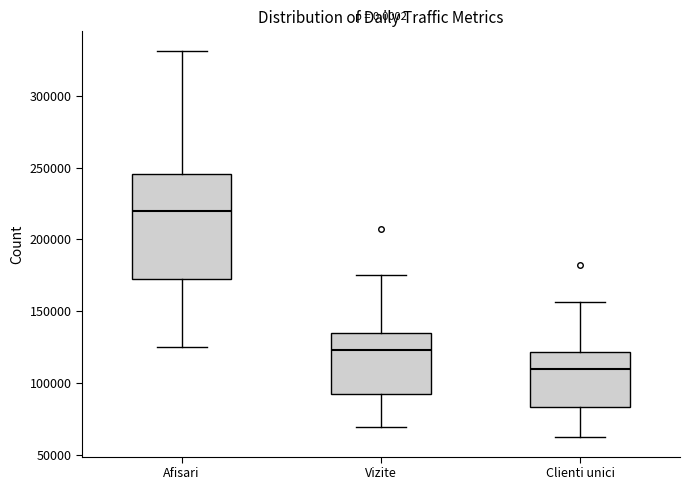

Where is the lower edge of the box for Vizite on the y-axis? The values are not printed on the chart, so give them approximately, as read against the axis.

90000